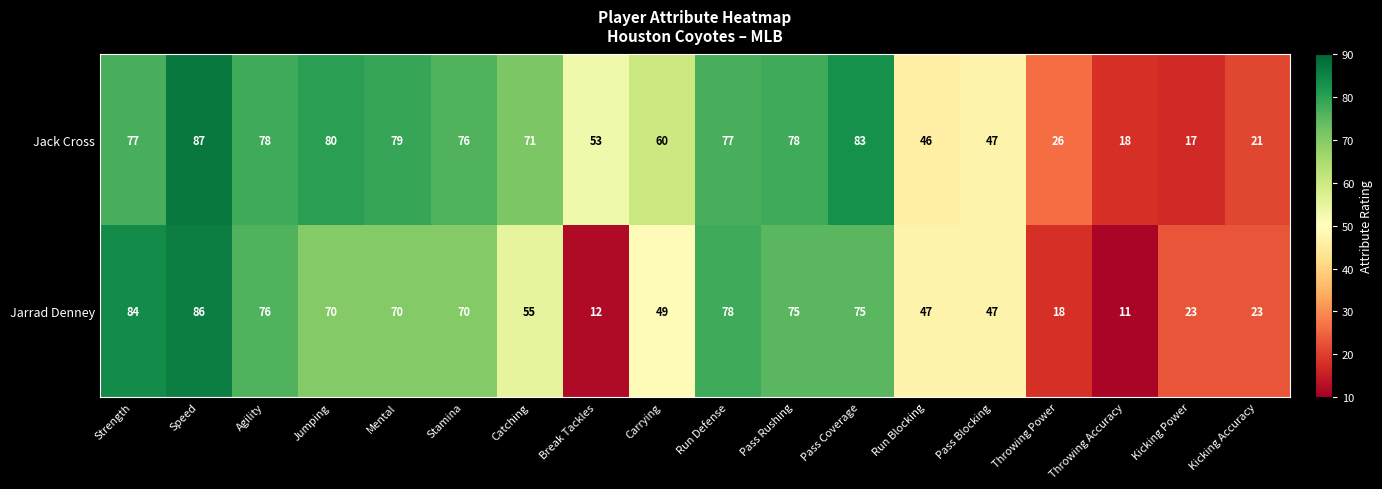

What is the total value across all series at Throwing Accuracy?

29